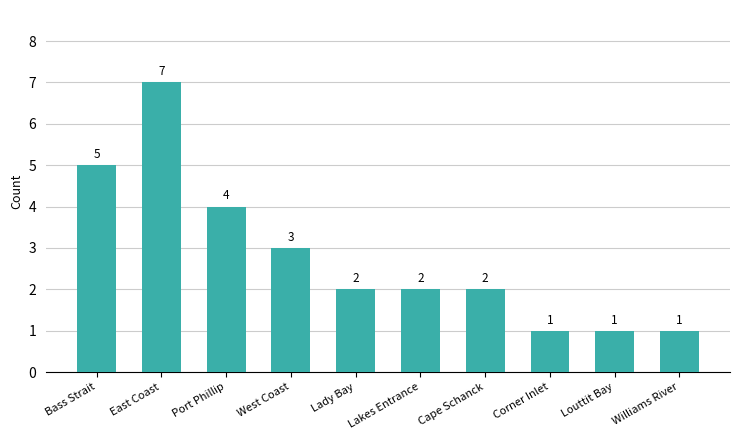

What is the change in value from Bass Strait to Lakes Entrance?

-3